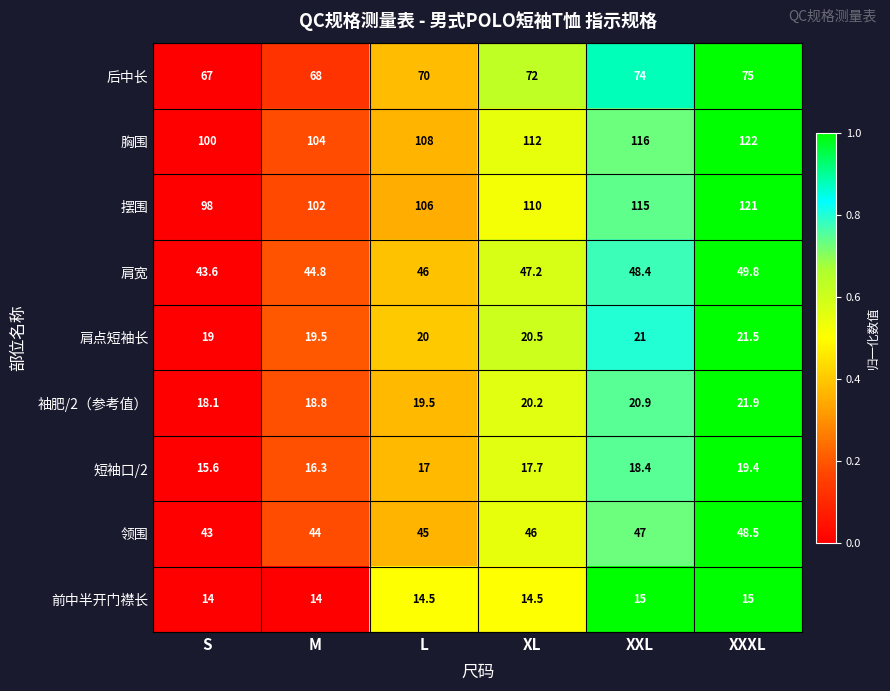

What is the difference between the maximum and minimum values in the 摆围 series?

23.0